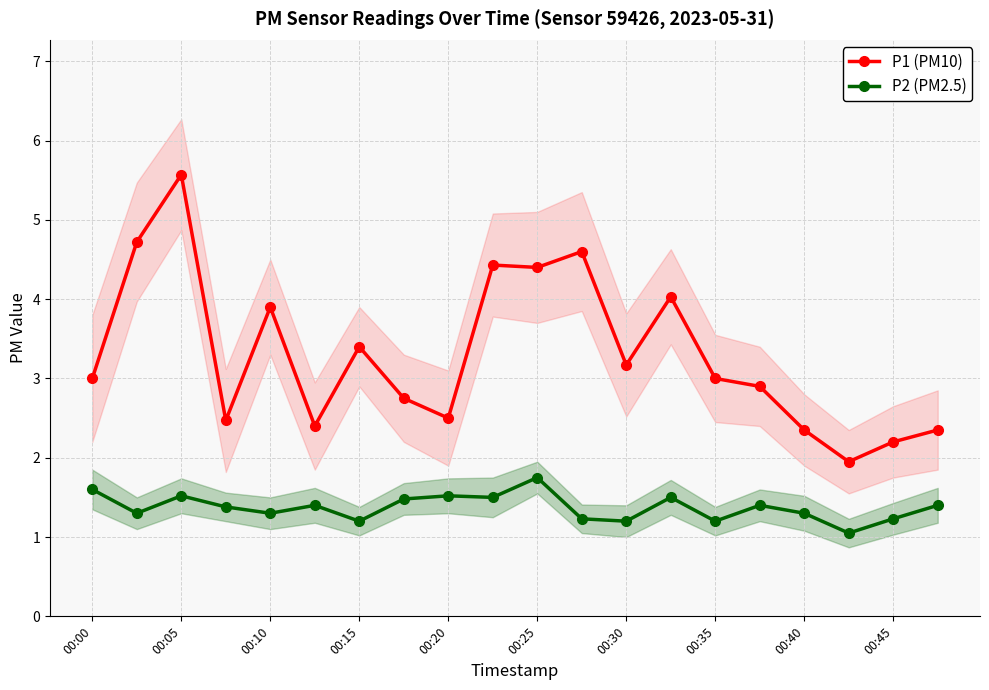

The value of P1 (PM10) at 00:05 is 7.7. True or false?

False